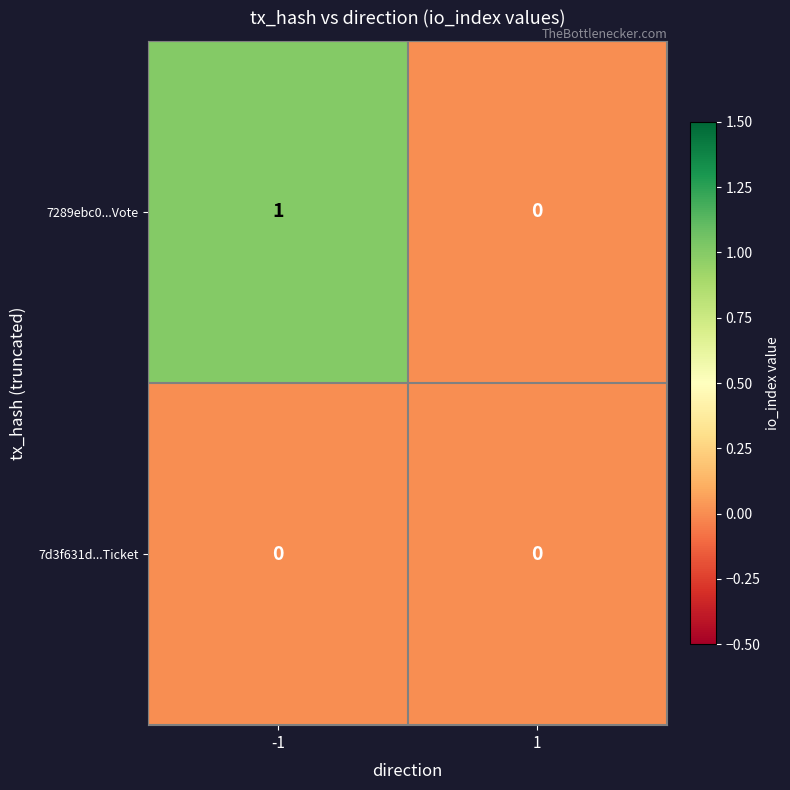

Which series has the largest range (max minus min)?

7289ebc0...Vote